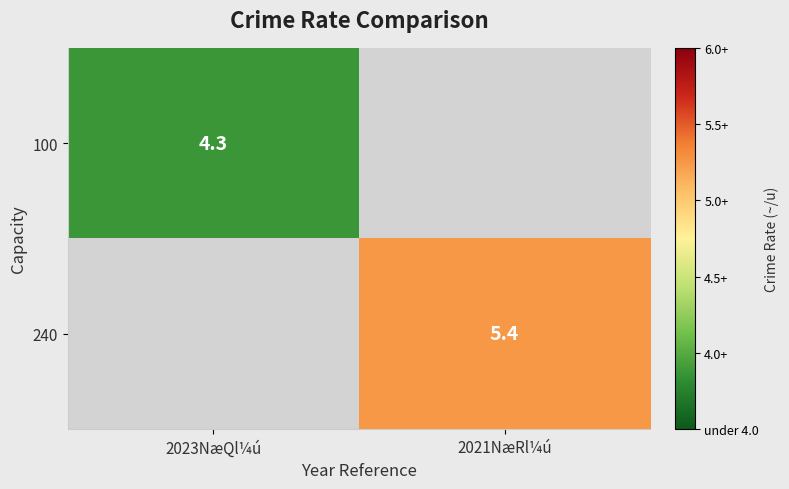

Is it true that 100 equals 4.3 at 2023NæQl¼ú?

True